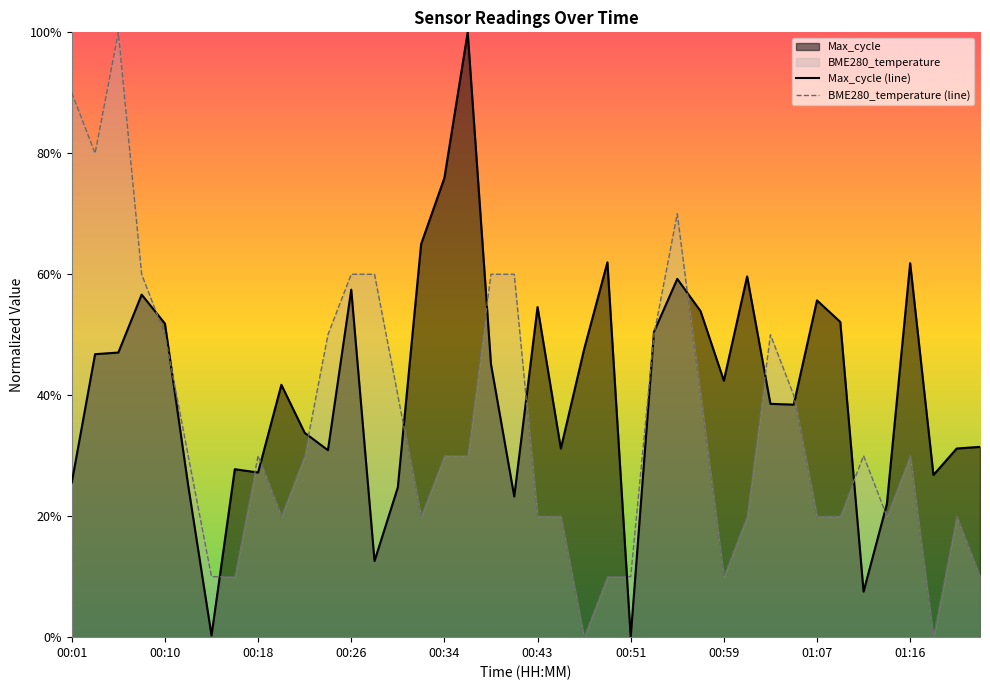

What is the difference between the BME280_temperature (line) values at 00:18 and 37?

1.0